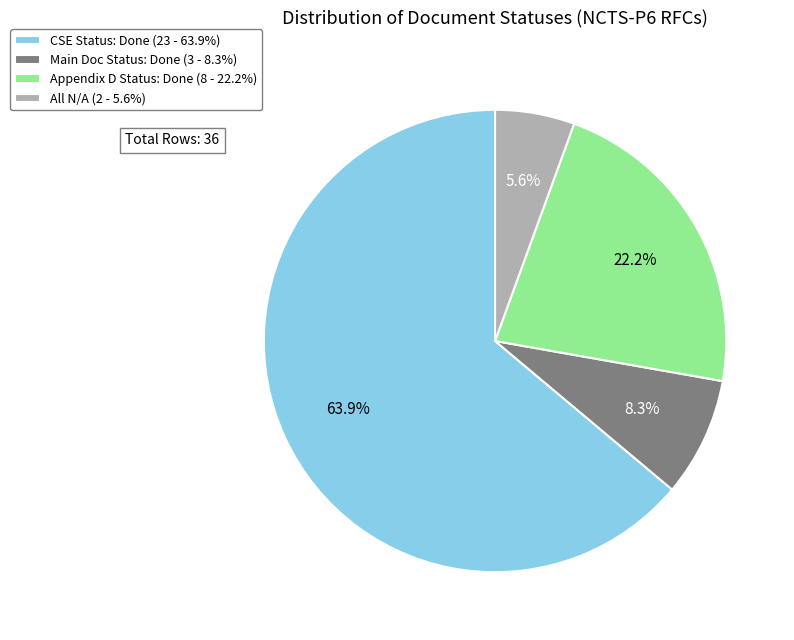

Approximately how many times larger is the value at All N/A (2 - 5.6%) compared to Main Doc Status: Done (3 - 8.3%)?

0.7